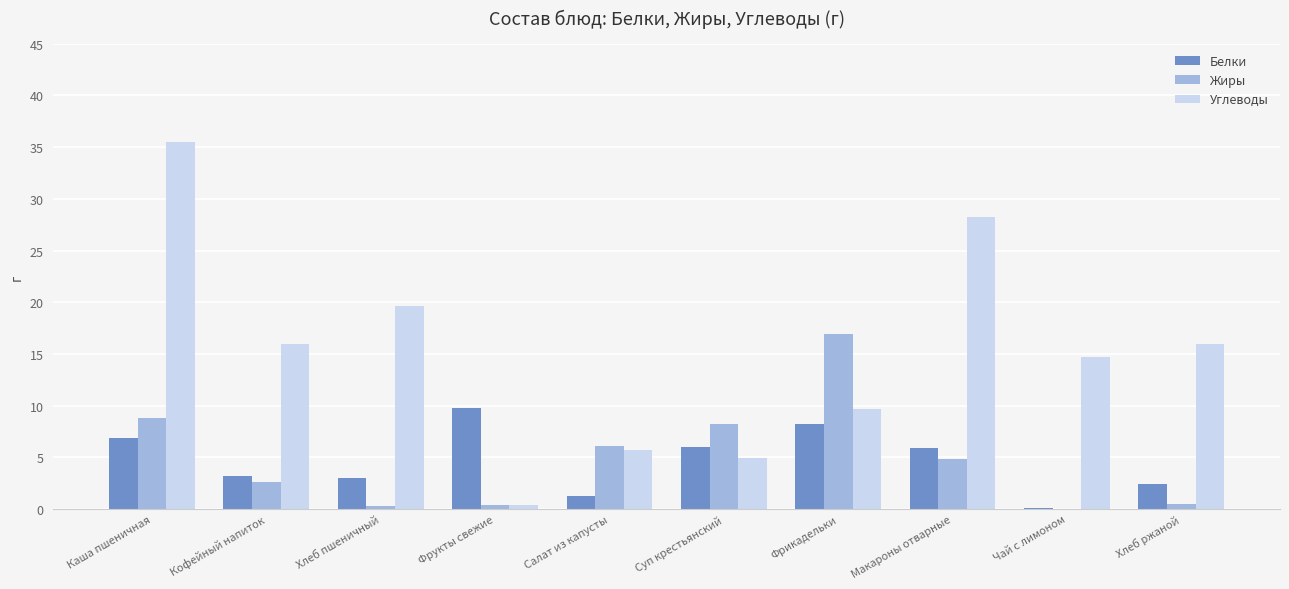

True or false: Белки has a value of 10.0 at Каша пшеничная.

False